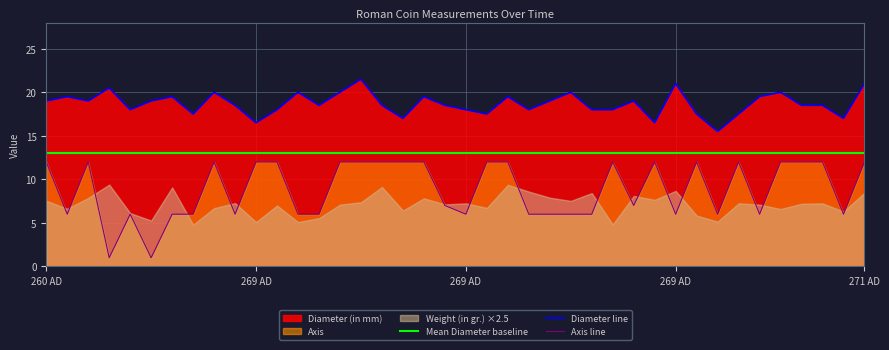

Rank the series at 16 from highest to lowest value.

Diameter line, Mean Diameter baseline, Axis line